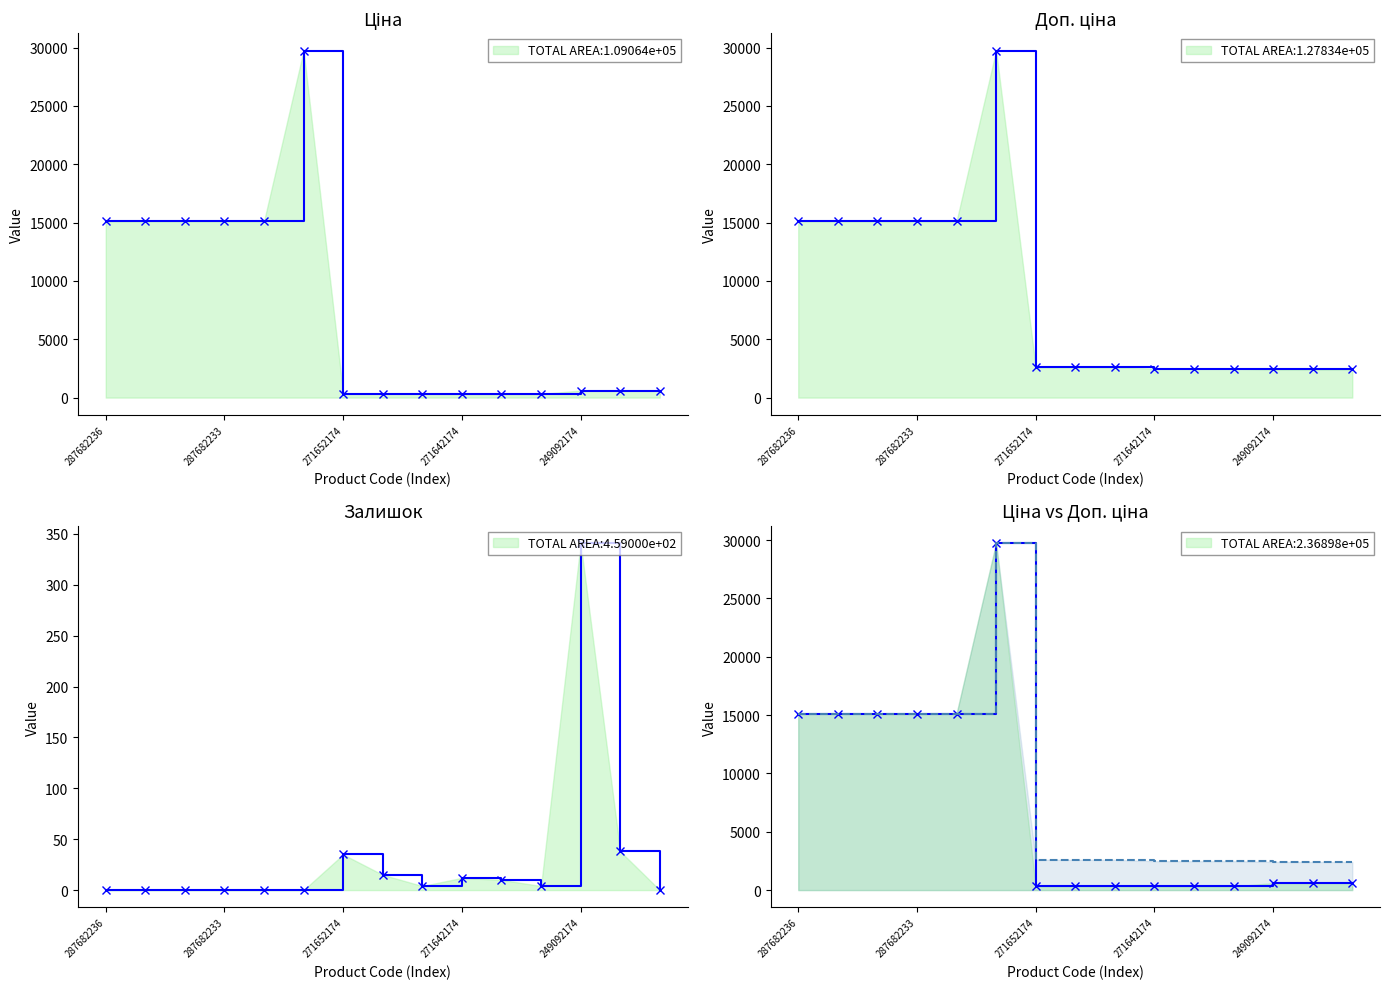

Which series changed the most between 271642172 and 249092173?

Ціна